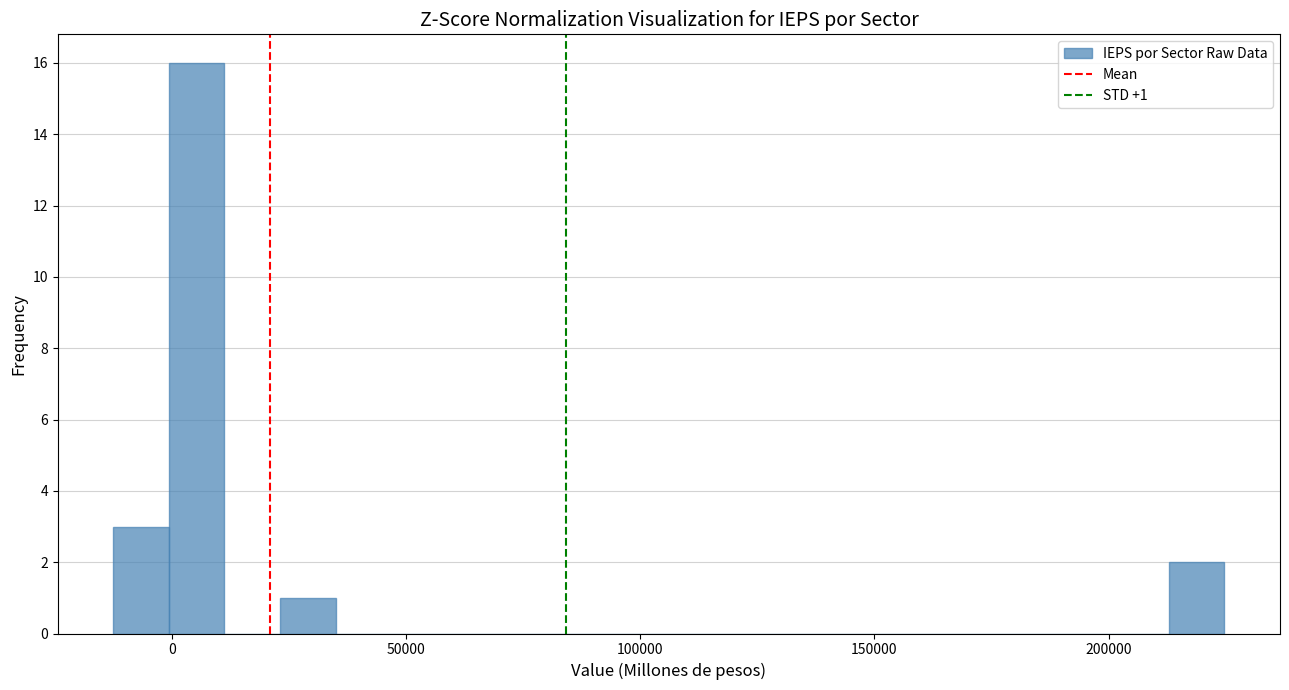

Around what value on the x-axis is the tallest bar? Give the approximate position of its centre, as read against the axis.

5000